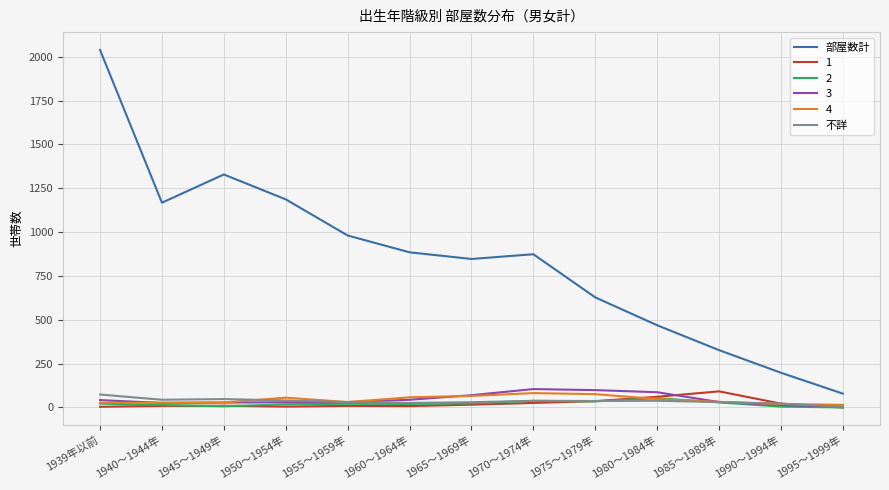

Which series has the largest total across all categories?

部屋数計